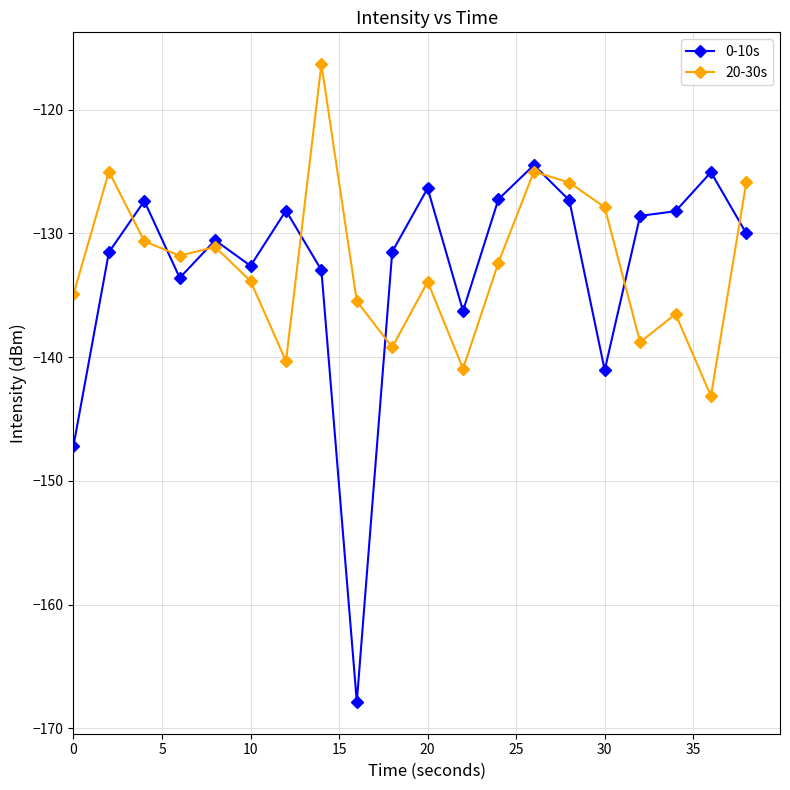

Which series has the largest range (max minus min)?

0-10s